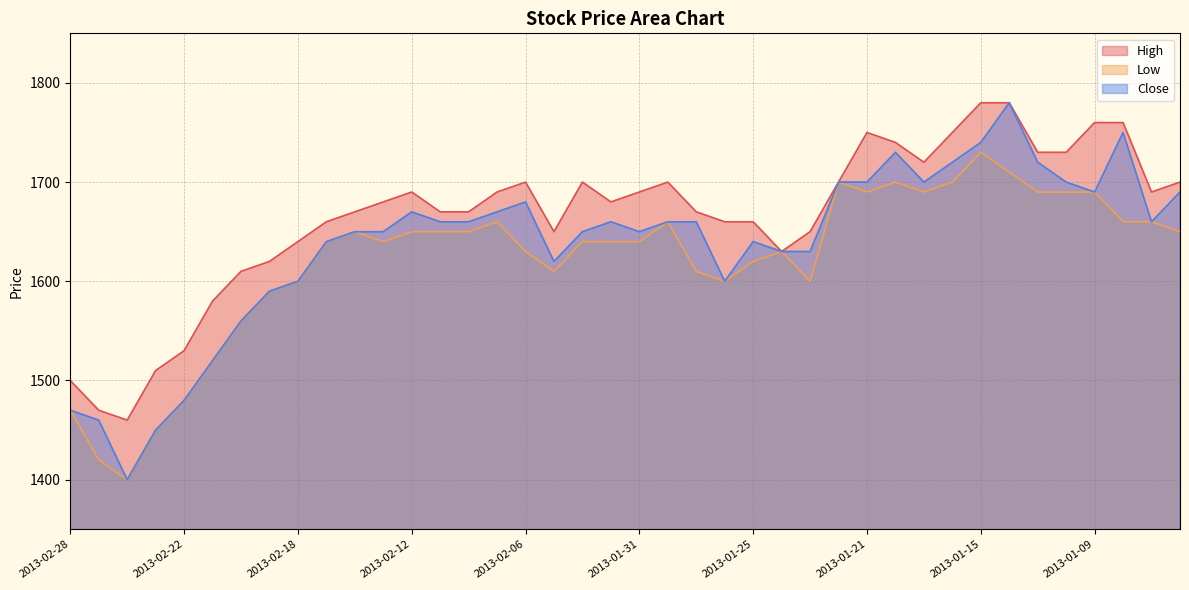

Which series has the largest range (max minus min)?

Close